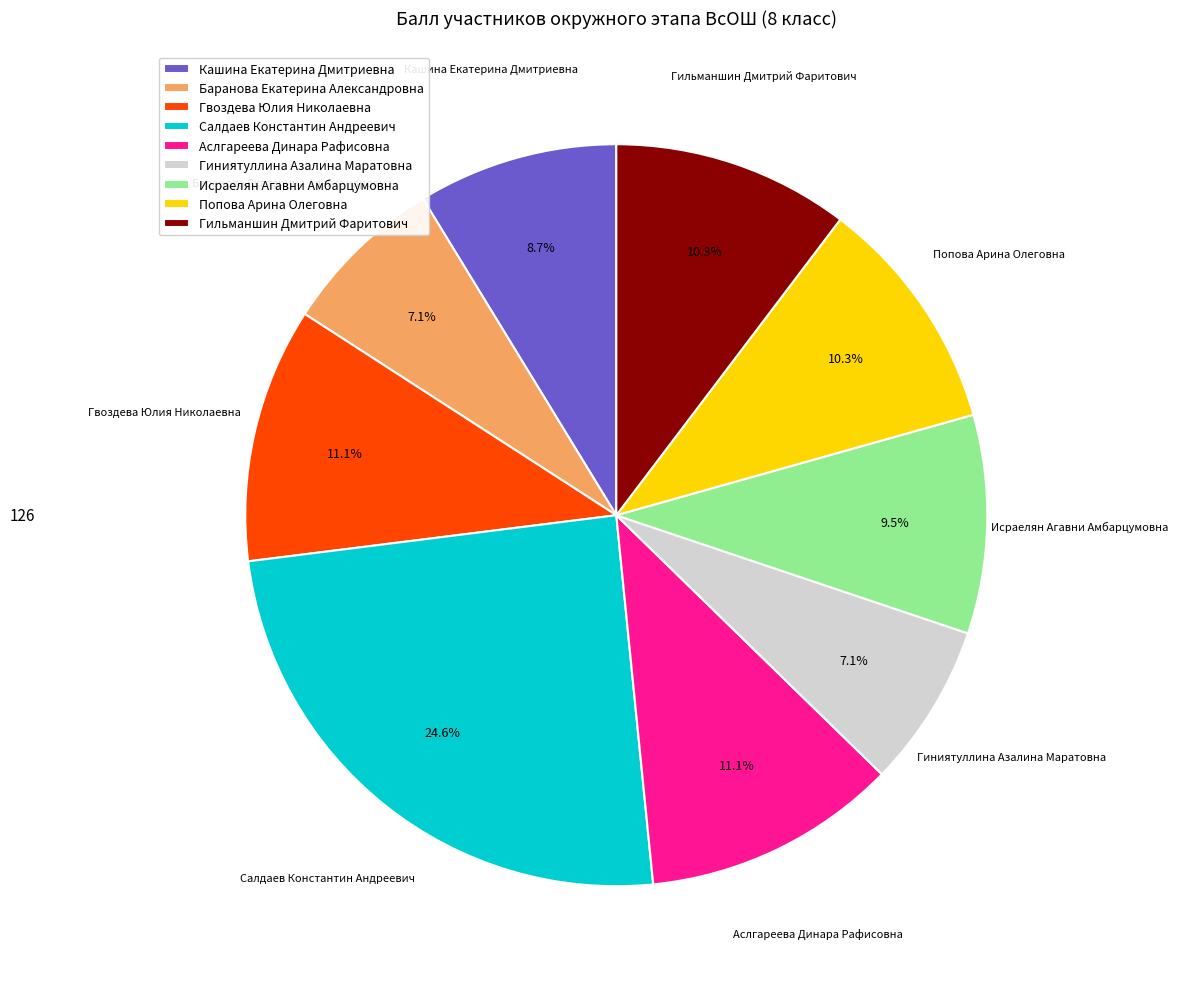

What percentage is NOT represented by Салдаев Константин Андреевич?

75.4%